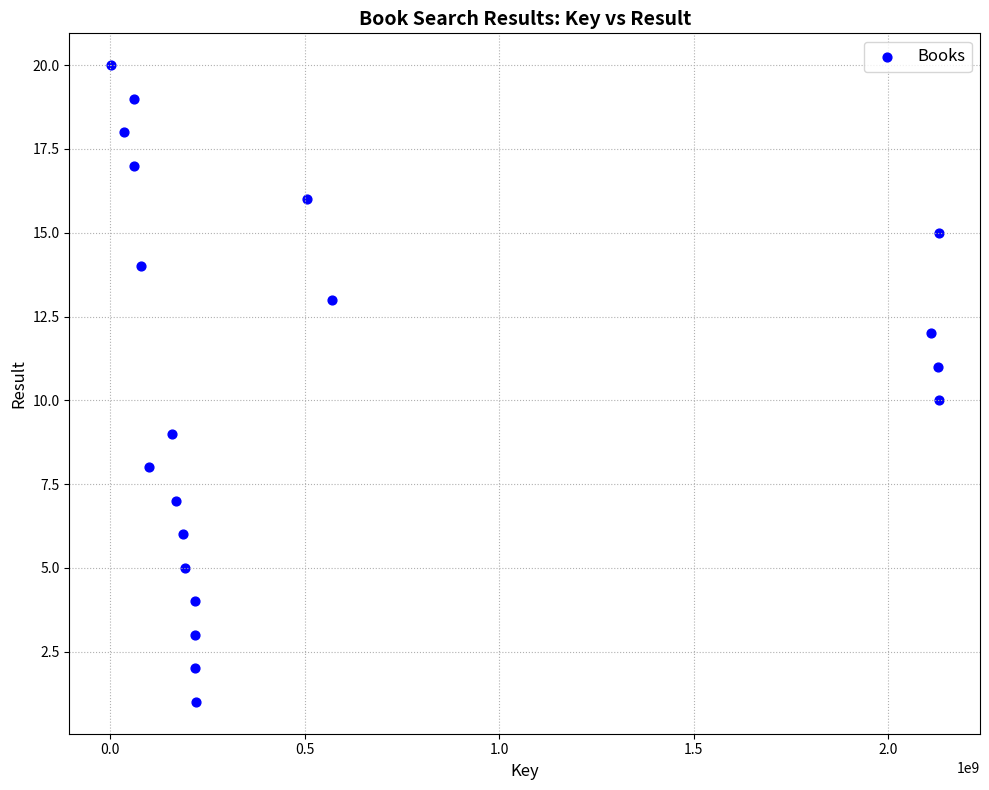

What is the range of X values (max minus min)?

2129119351